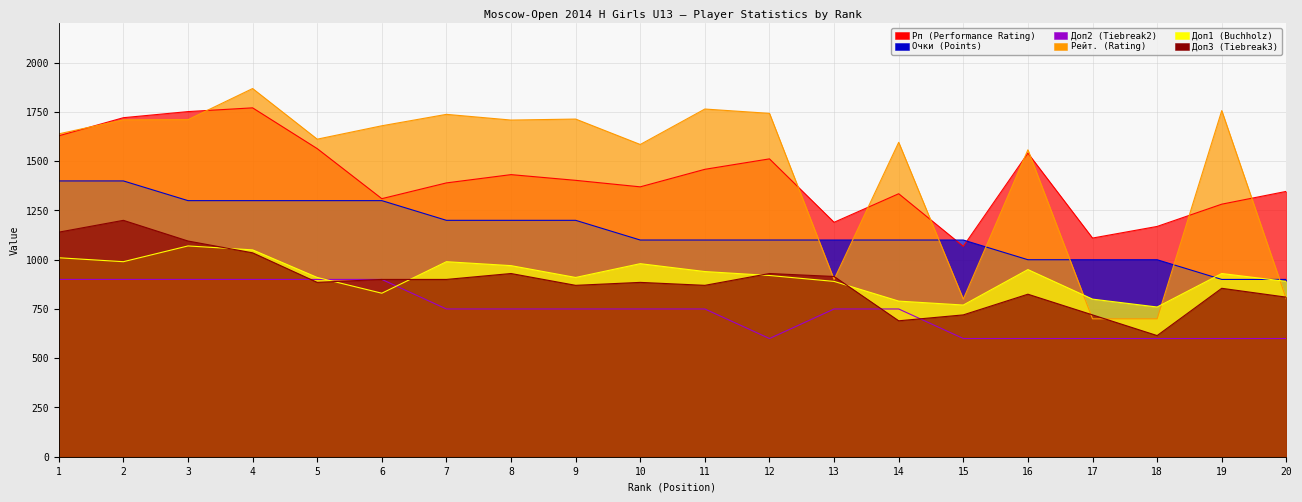

How many data points in Рп (Performance Rating) are above 1403?

9